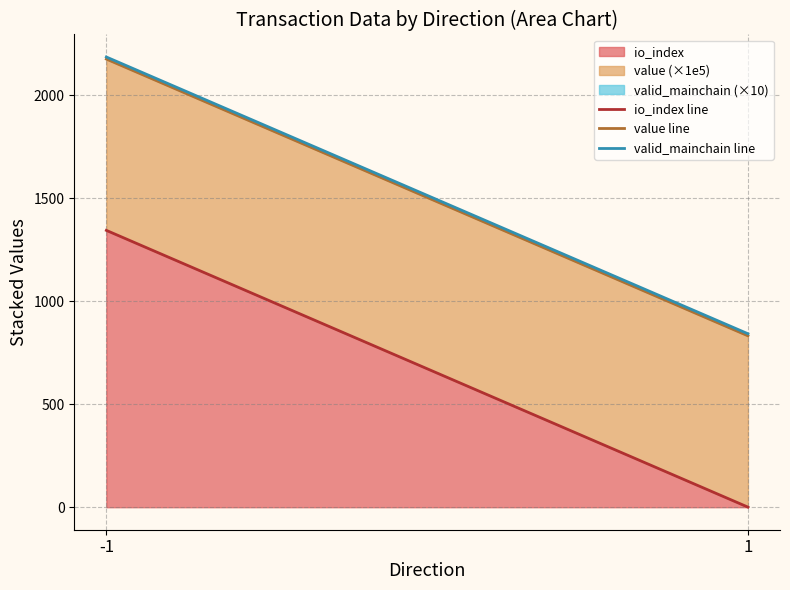

What is the approximate value of value line at -1?

2176.5